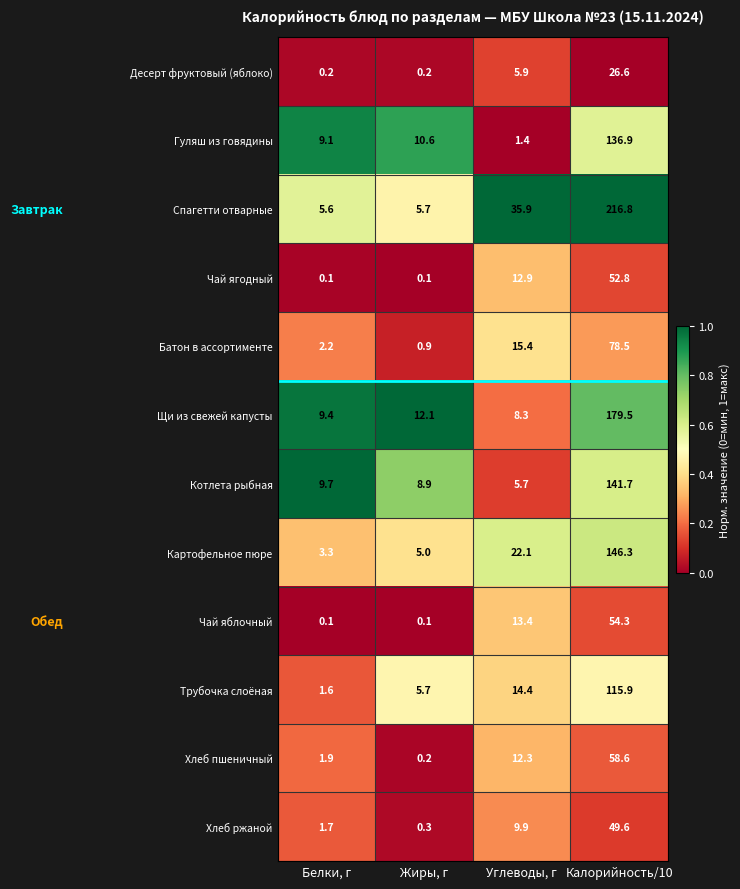

Which series has the largest range (max minus min)?

Спагетти отварные